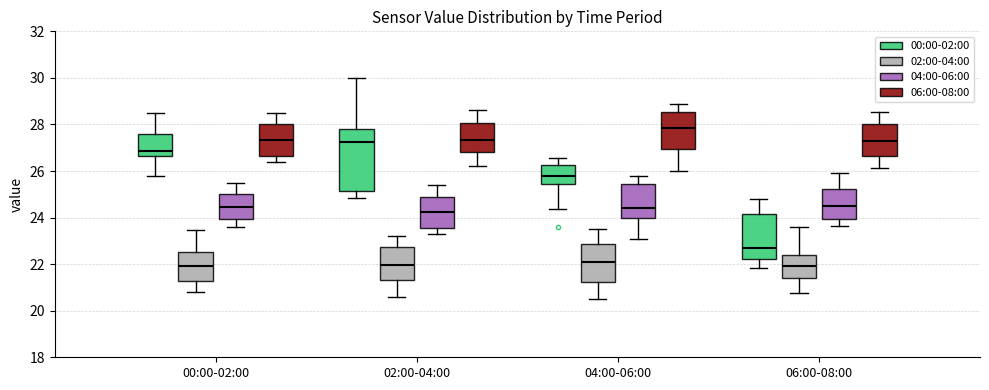

Where does the upper whisker of the box for 04:00-06:00 (02:00-04:00) end on the y-axis? The values are not printed on the chart, so give them approximately, as read against the axis.

23.6